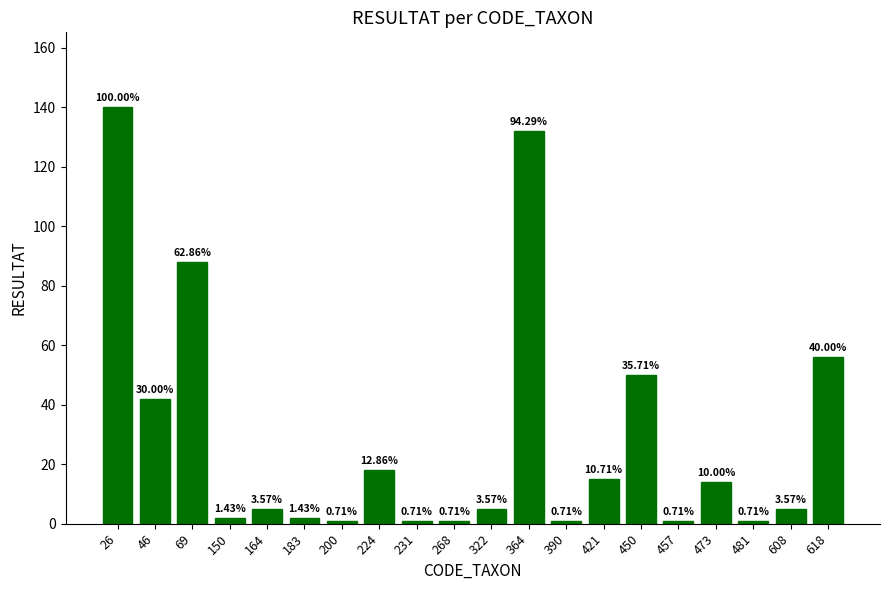

True or false: the data shows 14 at 473.

True